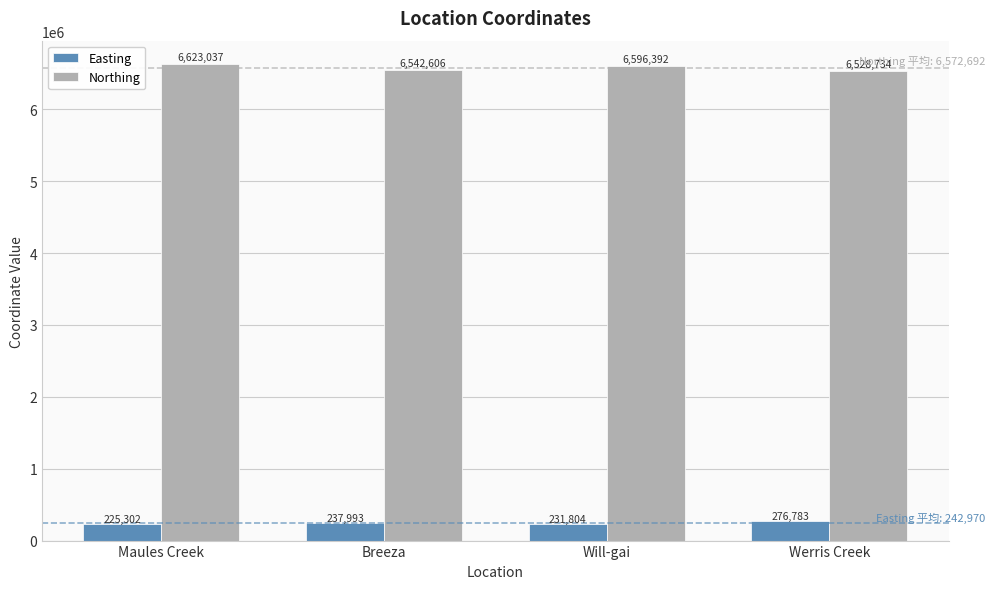

What position from the left is Maules Creek?

1